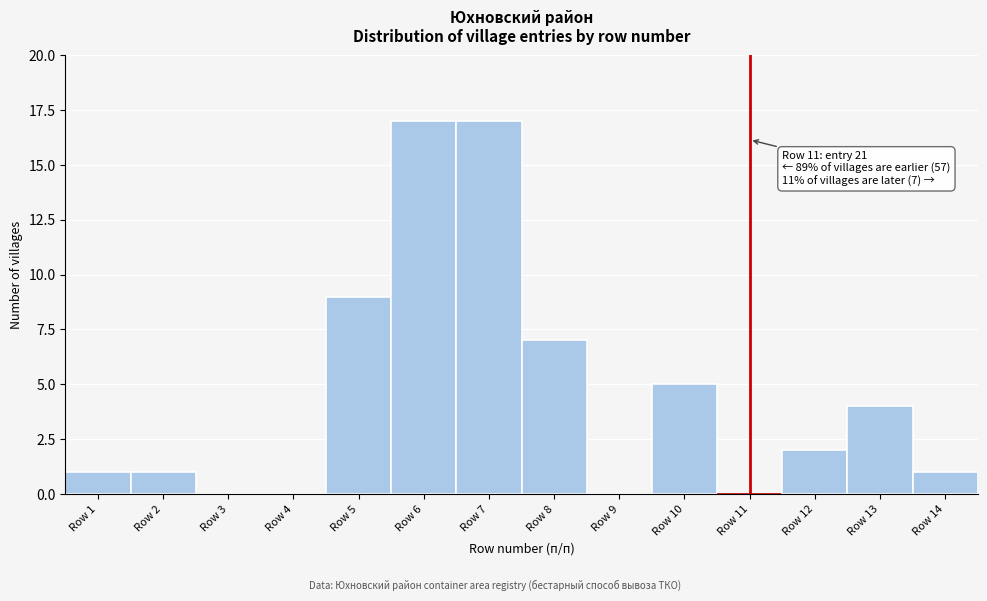

Reading right to left, what are all the values shown in this chart?

Row 14=1	Row 13=4	Row 12=2	Row 11=0	Row 10=5	Row 9=0	Row 8=7	Row 7=17	Row 6=17	Row 5=9	Row 4=0	Row 3=0	Row 2=1	Row 1=1